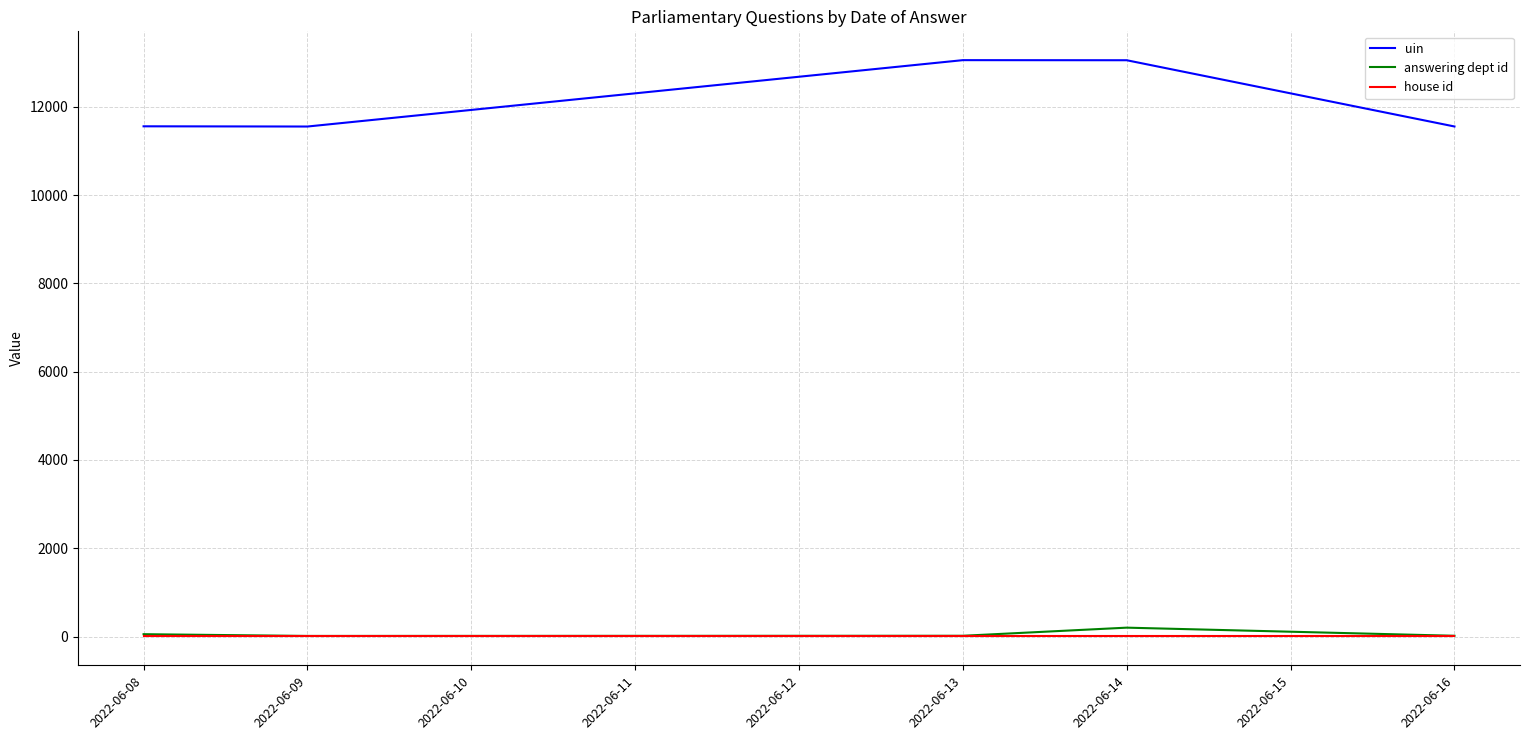

Which series has the widest spread of values?

uin